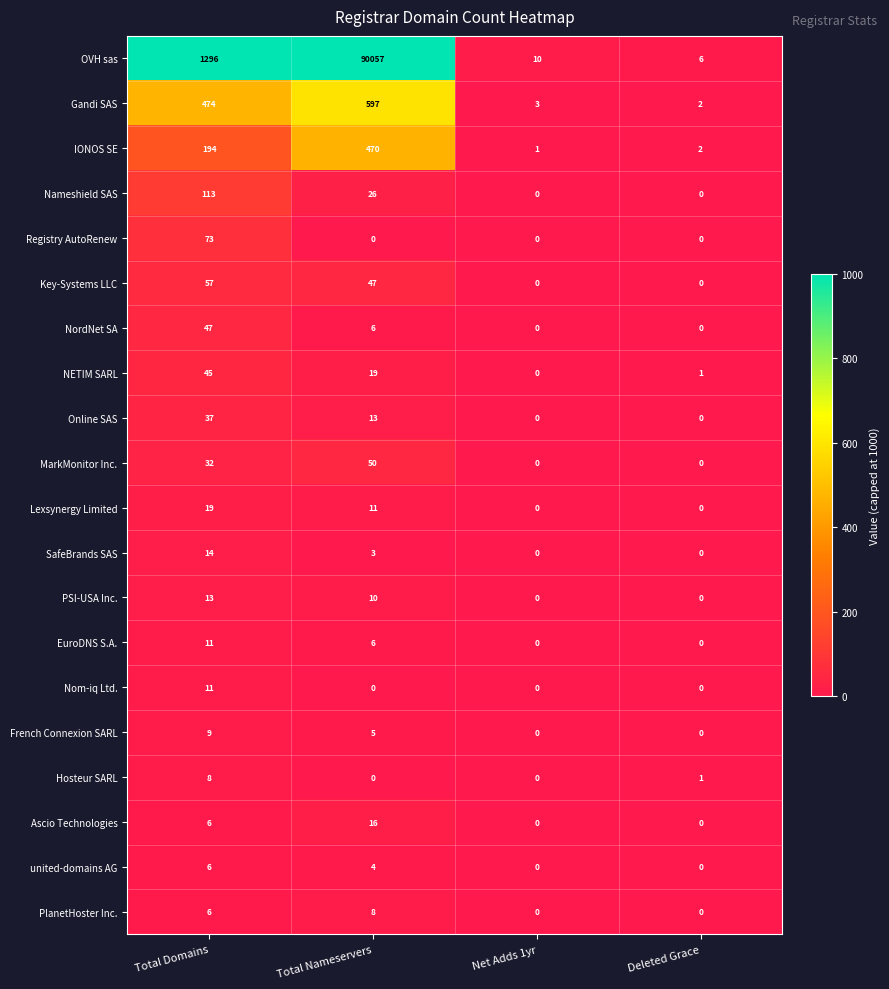

What is the average value of the Key-Systems LLC series?

26